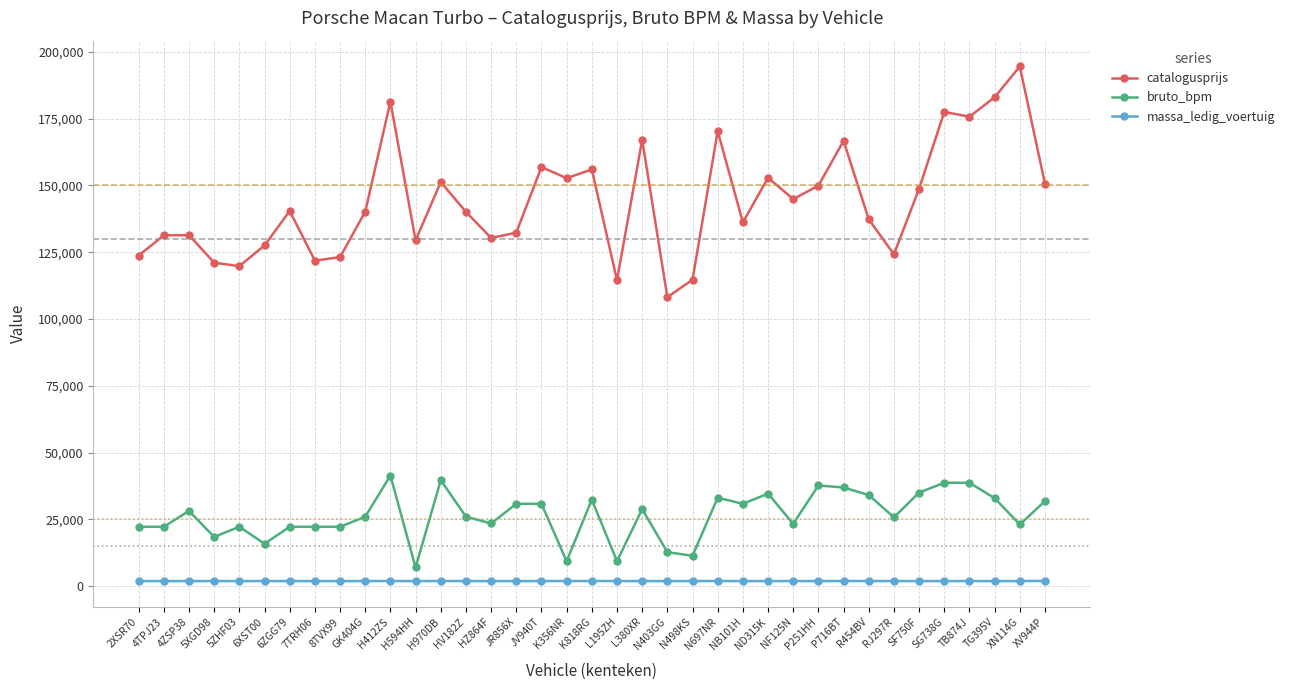

At 6ZGG79, list the series in order from largest to smallest.

catalogusprijs, bruto_bpm, massa_ledig_voertuig